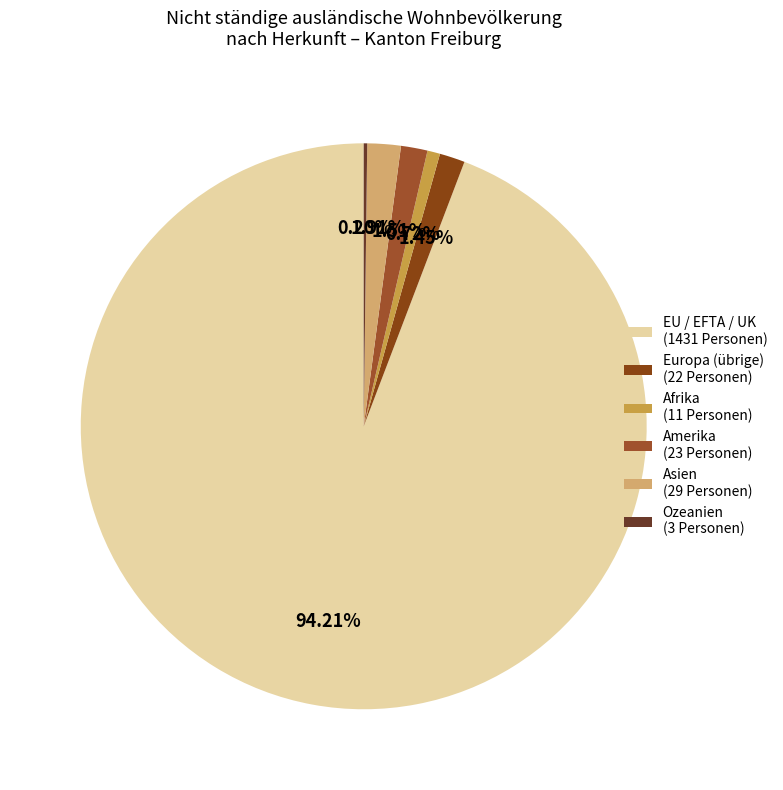

What is the smallest slice in the pie chart?

Ozeanien